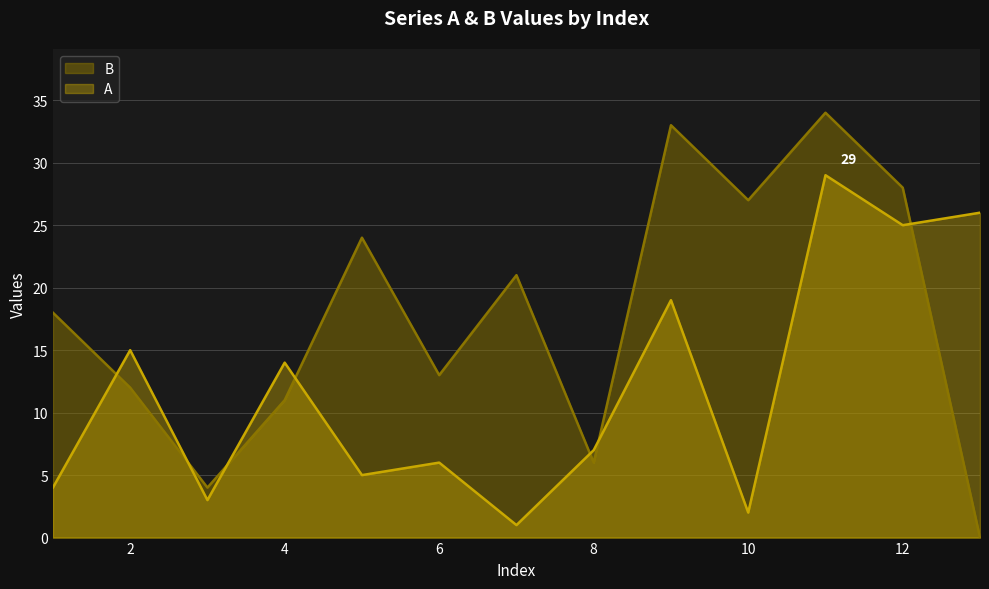

What are all the series names shown in the legend?

B, A